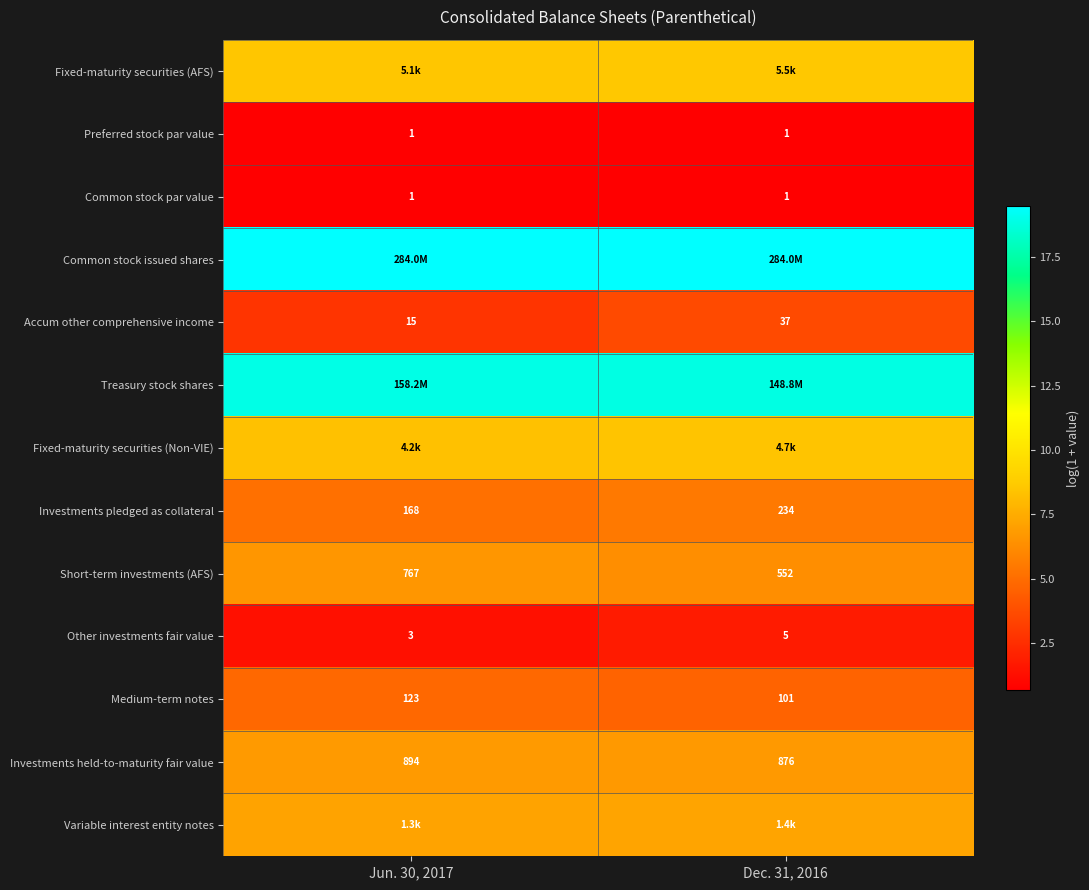

How many data points in Other investments fair value are less than 5?

1